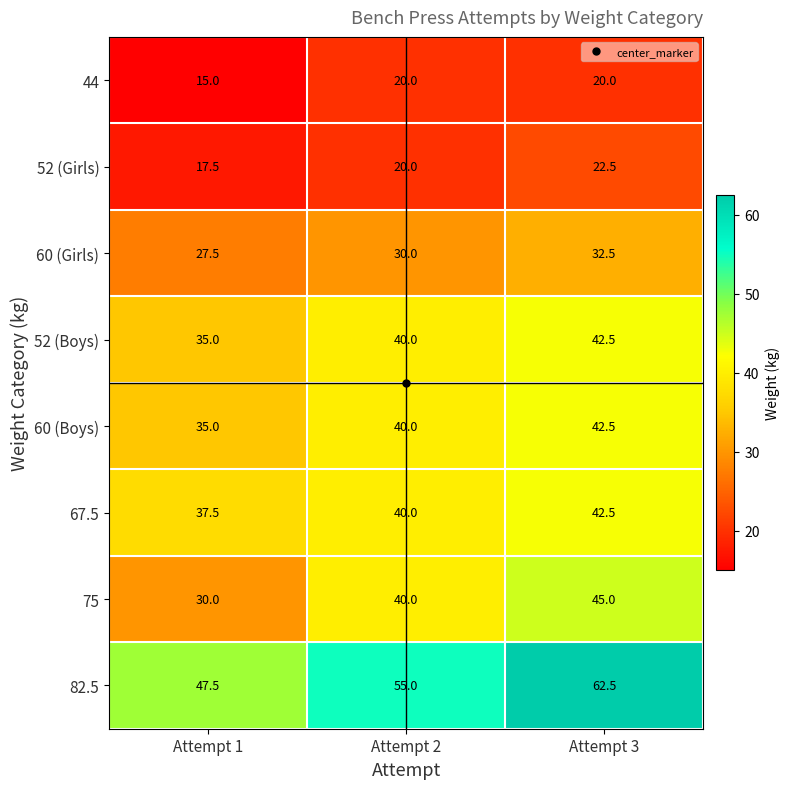

Read the 52 (Boys) value at Attempt 3.

42.5